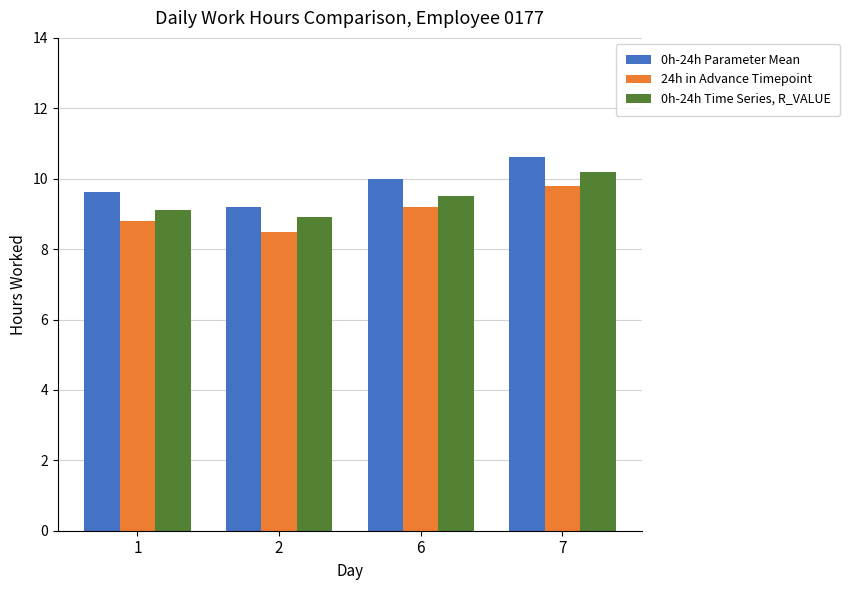

How many categories are shown in the chart?

4